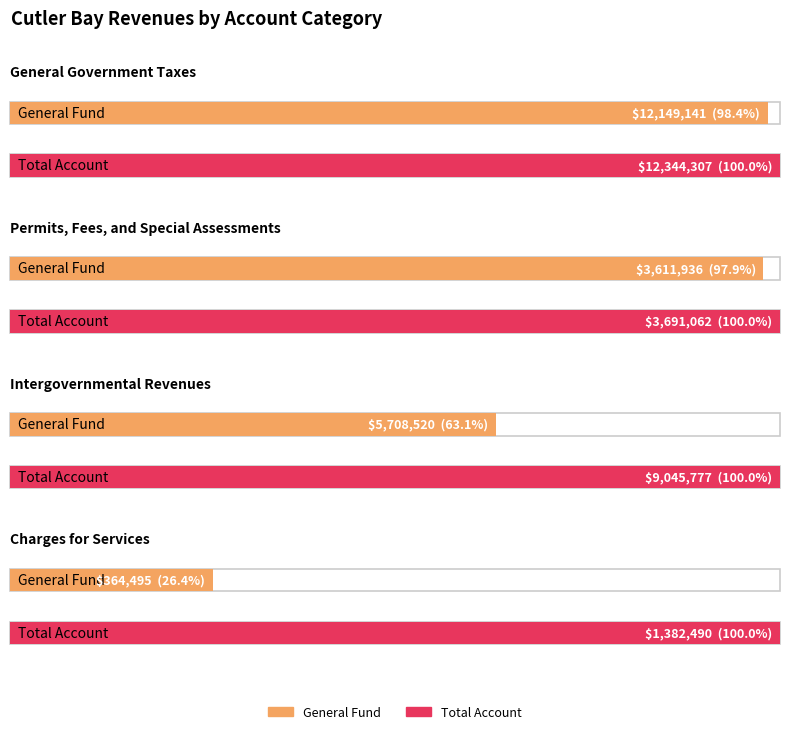

How many data points in Total Account are less than 9045777?

2